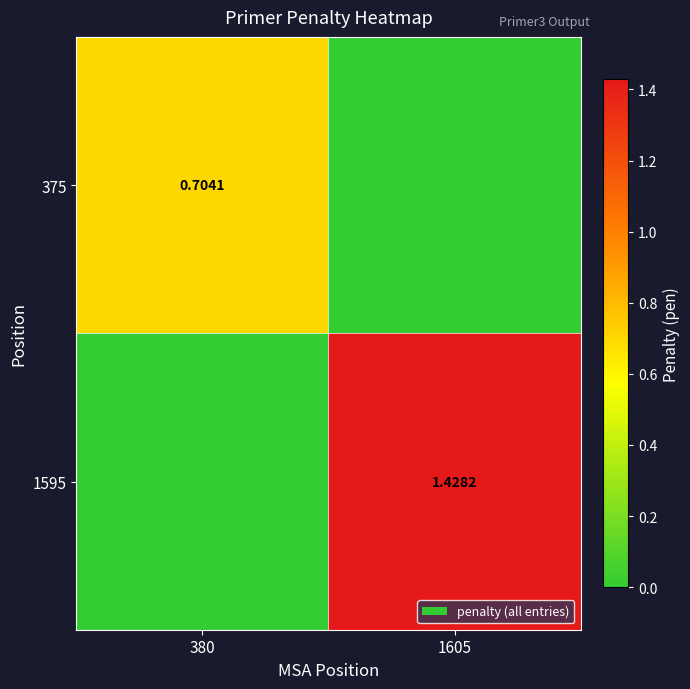

At how many categories does at least one series exceed 0?

2